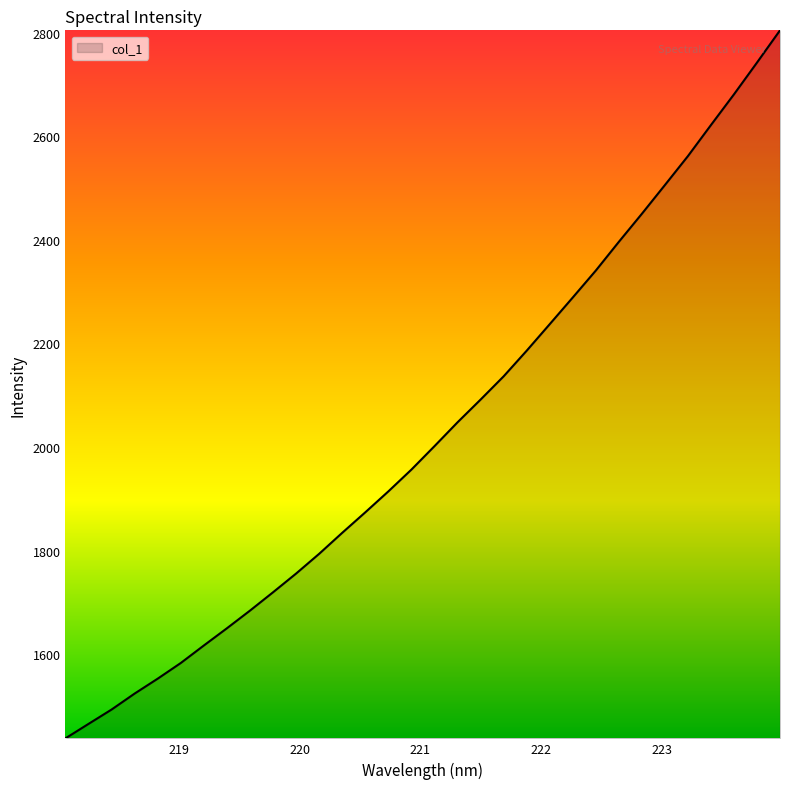

What is the greatest value displayed?

2804.6